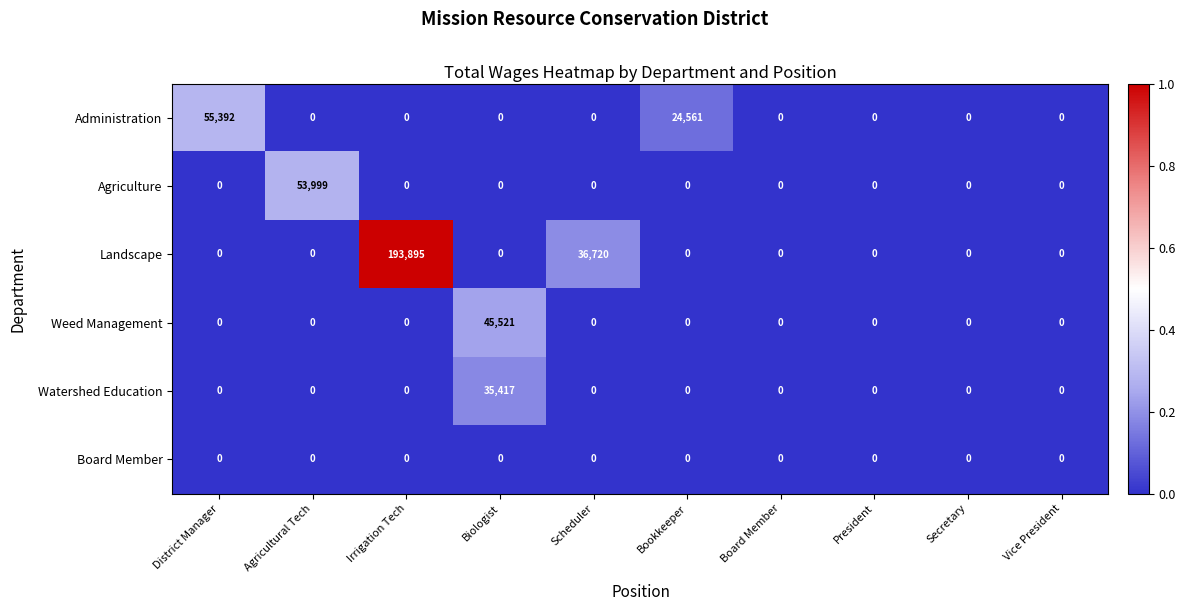

What is the greatest value displayed?

193895